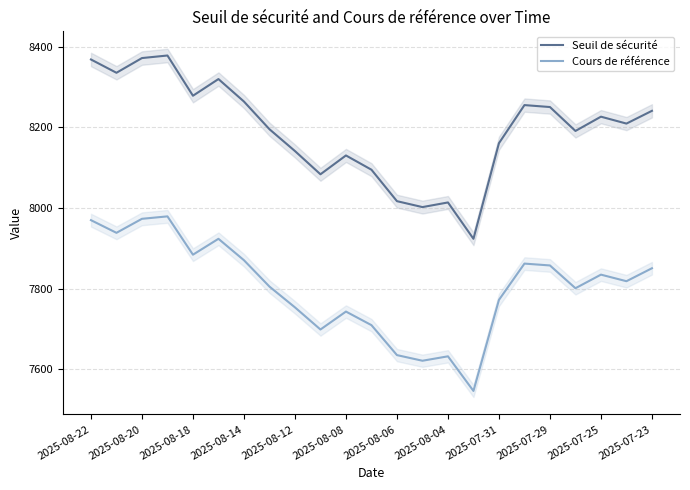

The Seuil de sécurité series shows 5690.0 at 2025-07-31. True or false?

False